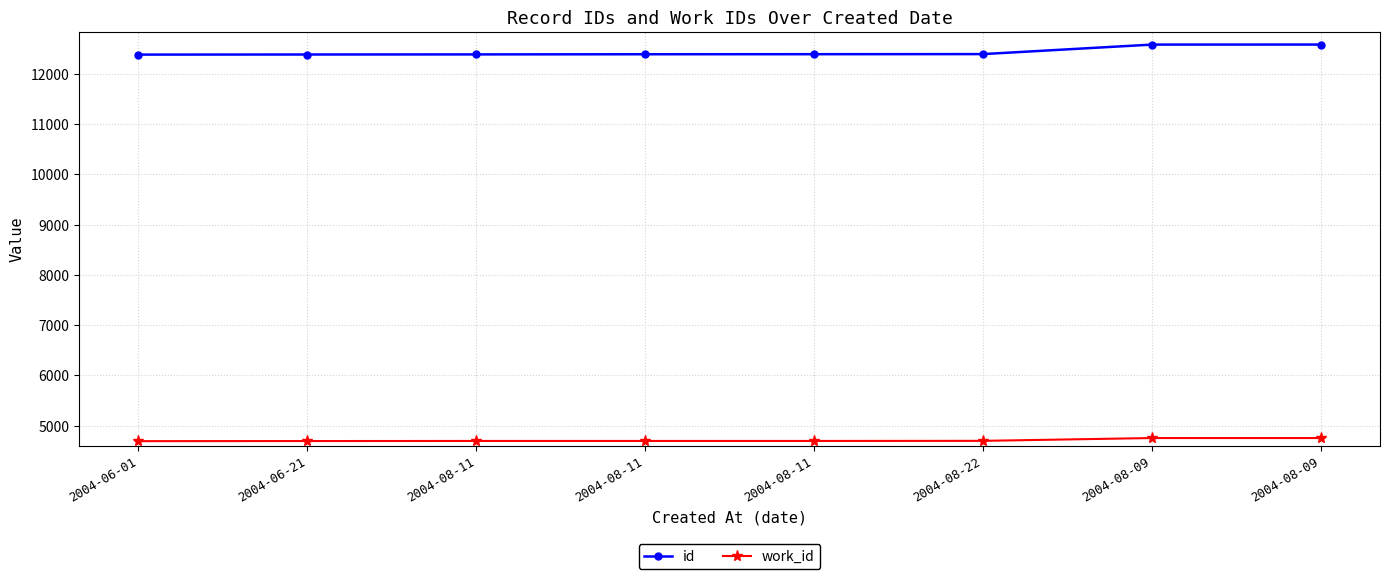

What is the minimum value for id?

12382